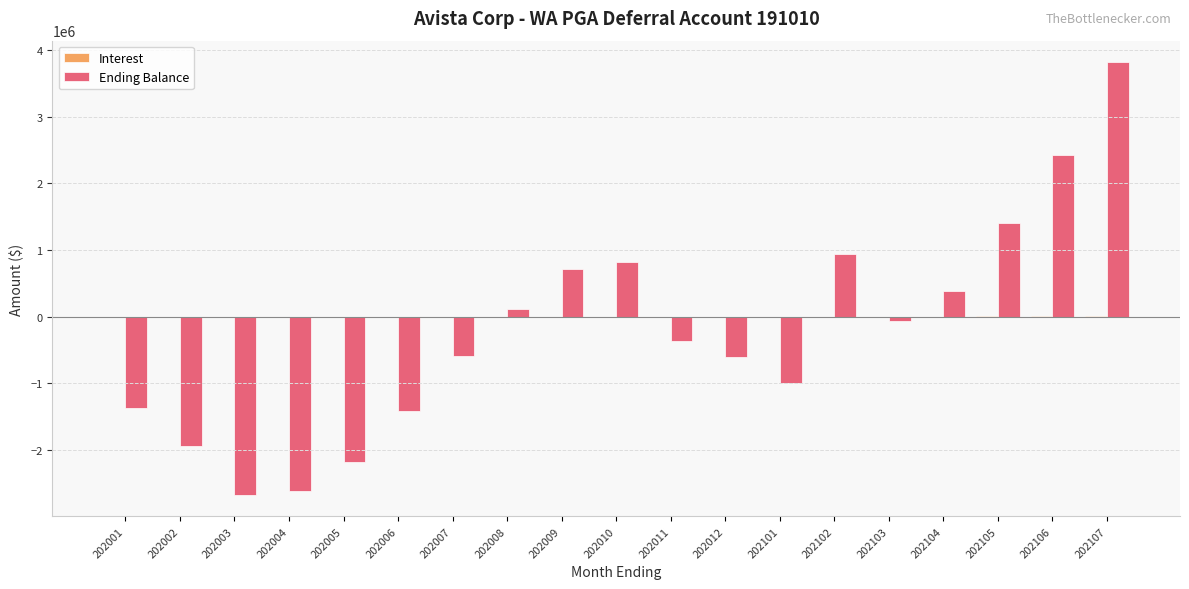

At which category is the sum across all series the highest?

202107